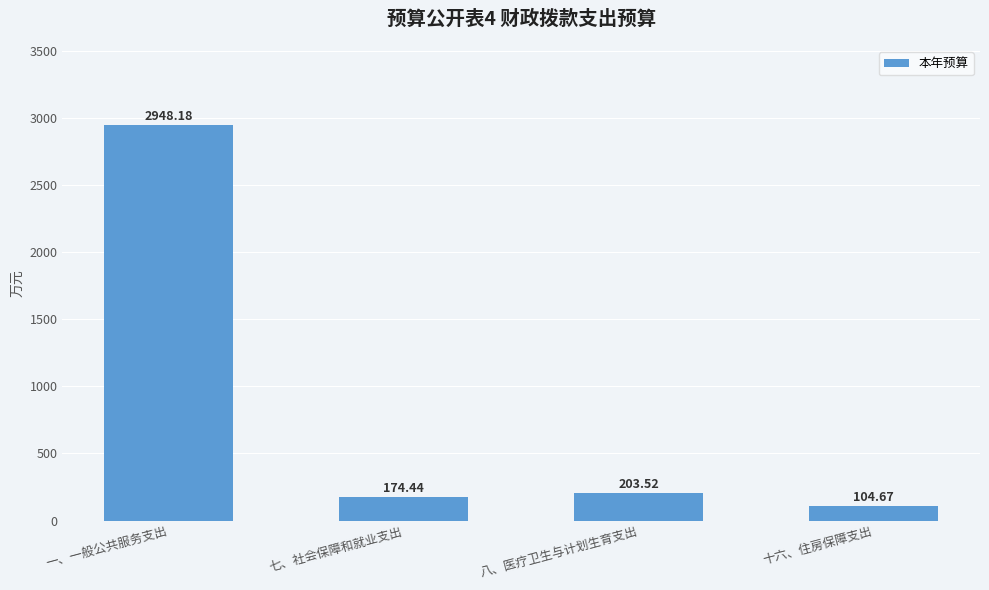

Reading left to right, transcribe all the data shown in this chart.

2948.2	174.4	203.5	104.7